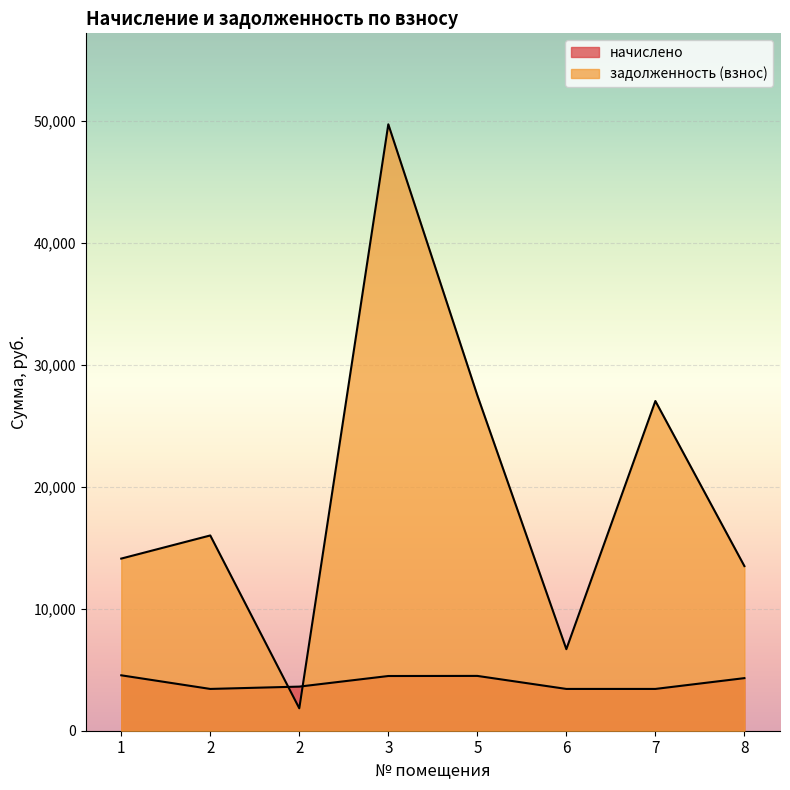

Reading left to right, transcribe all the data shown in this chart.

начислено: 4545.6	3427.9	3618.4	4487.9	4496.2	3427.9	3427.9	4313.9
задолженность (взнос): 14120.6	16018.0	1838.6	49745.2	27512.0	6689.5	27046.6	13504.3